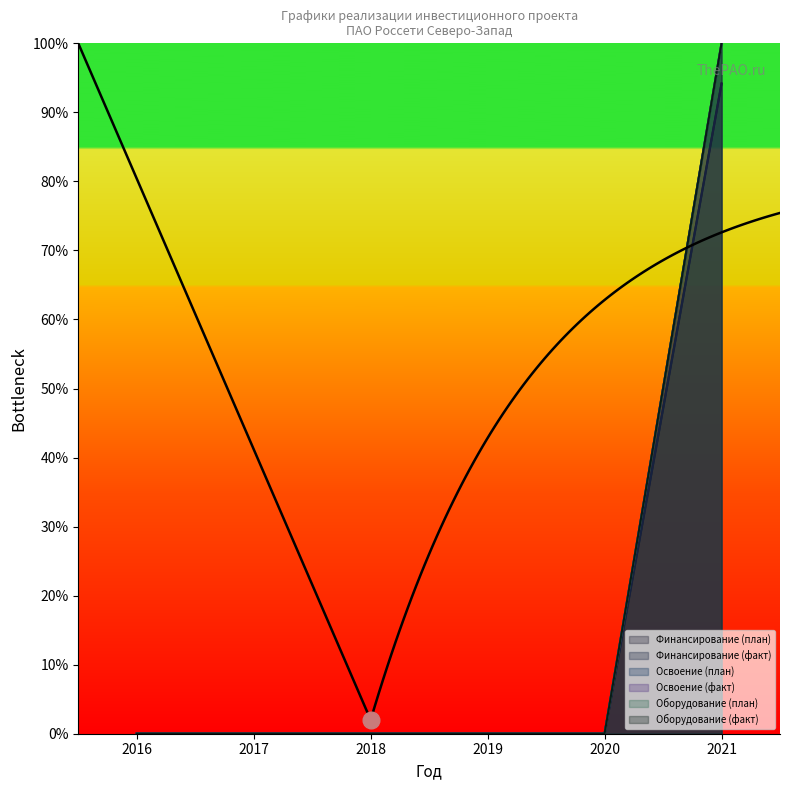

What are all the series names shown in the legend?

Финансирование (план), Финансирование (факт), Освоение (план), Освоение (факт), Оборудование (план), Оборудование (факт)